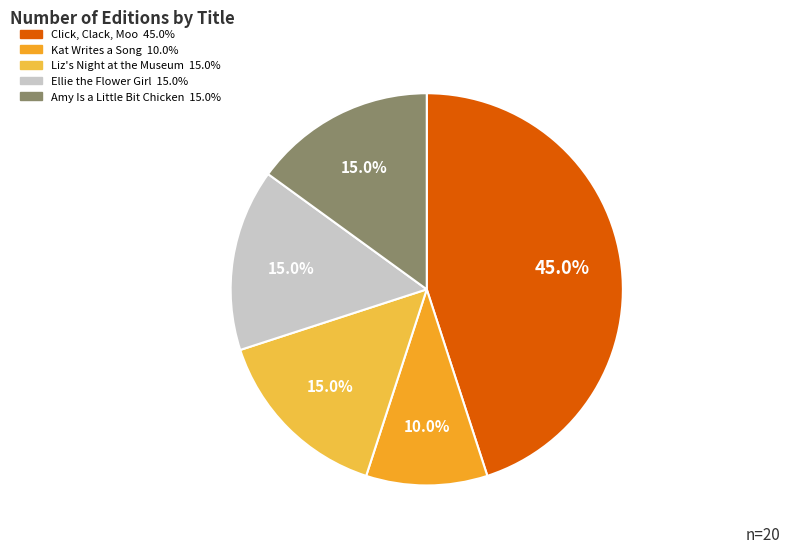

Which has a higher value, Amy Is a Little Bit Chicken or Kat Writes a Song?

Amy Is a Little Bit Chicken